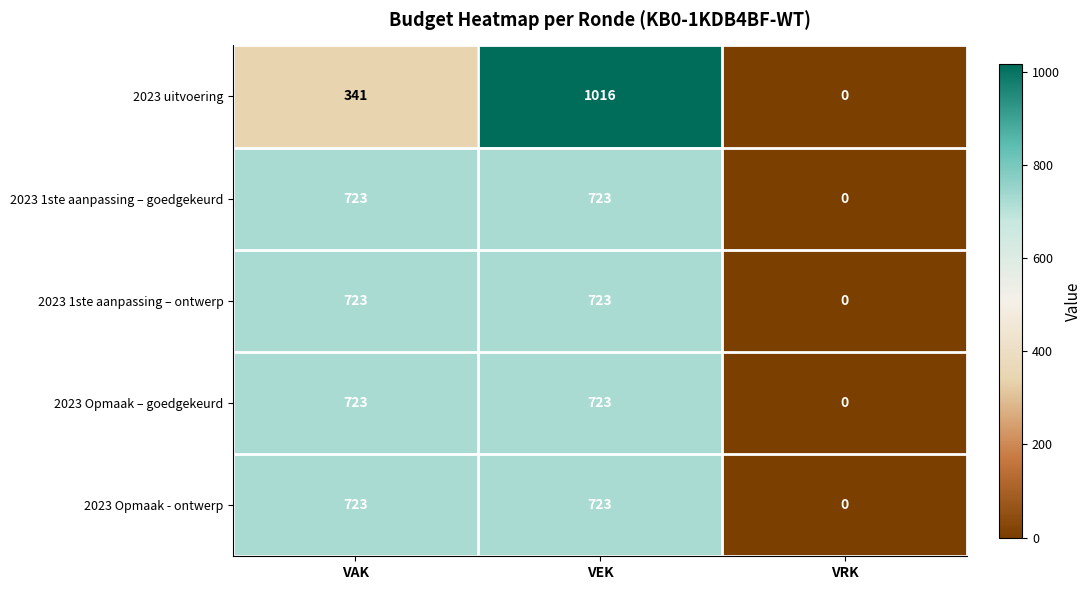

What is the total value across all series at VAK?

3233